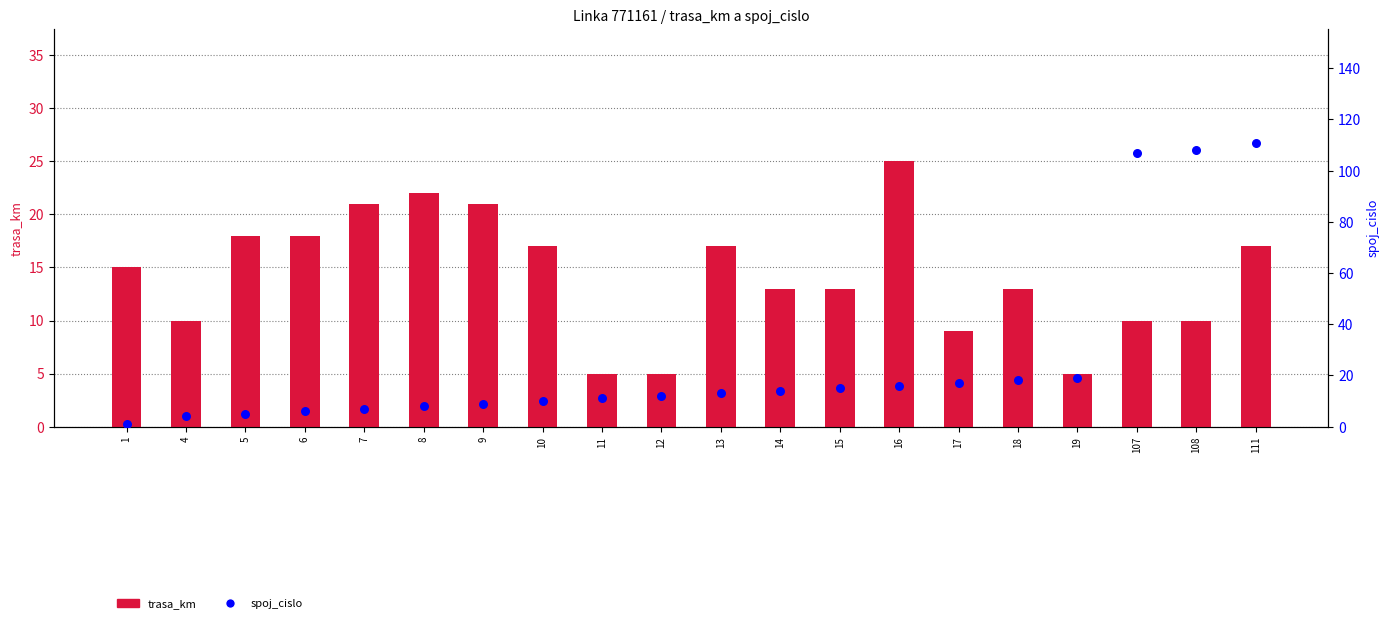

At which category is the sum across all series the highest?

111